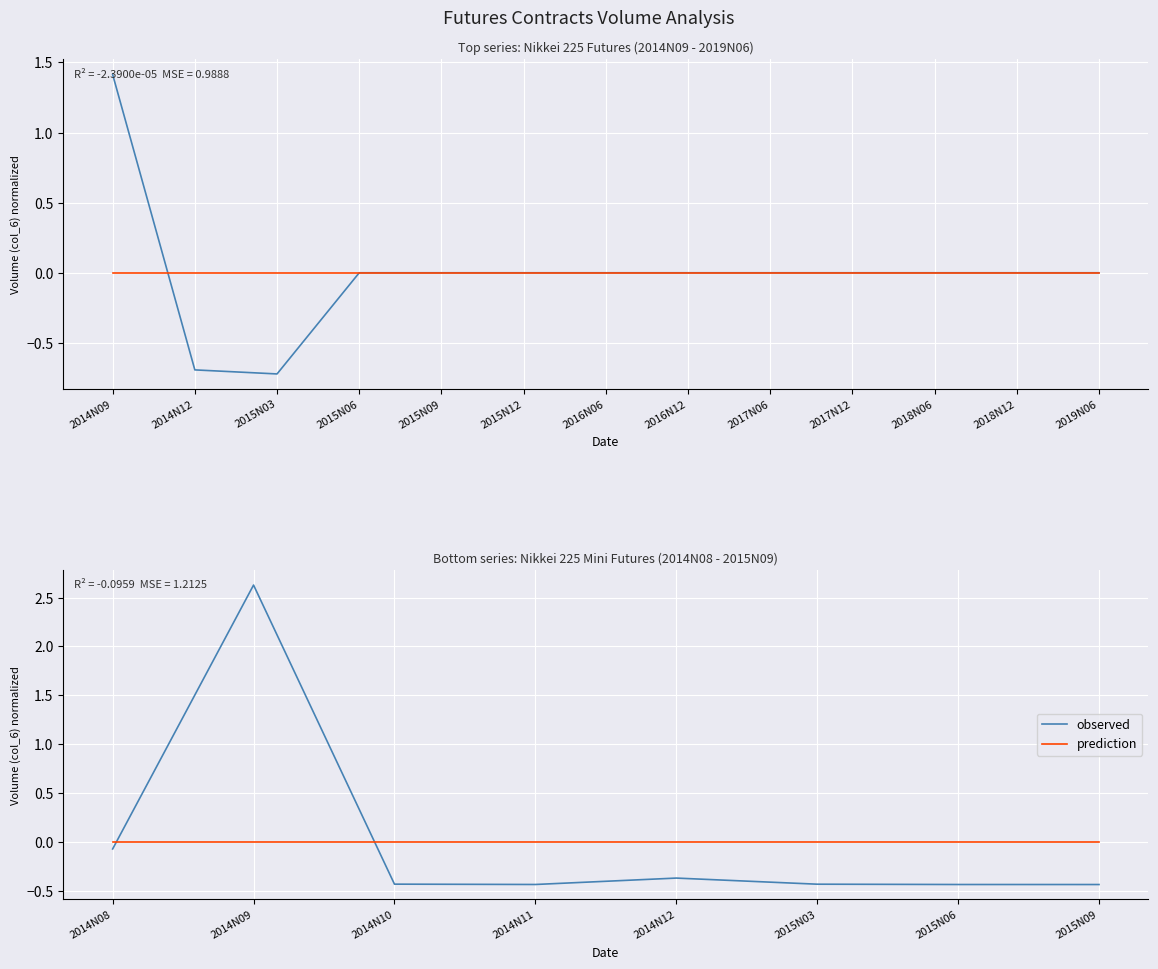

Where do observed and prediction first cross each other?

2014N08 and 2014N09